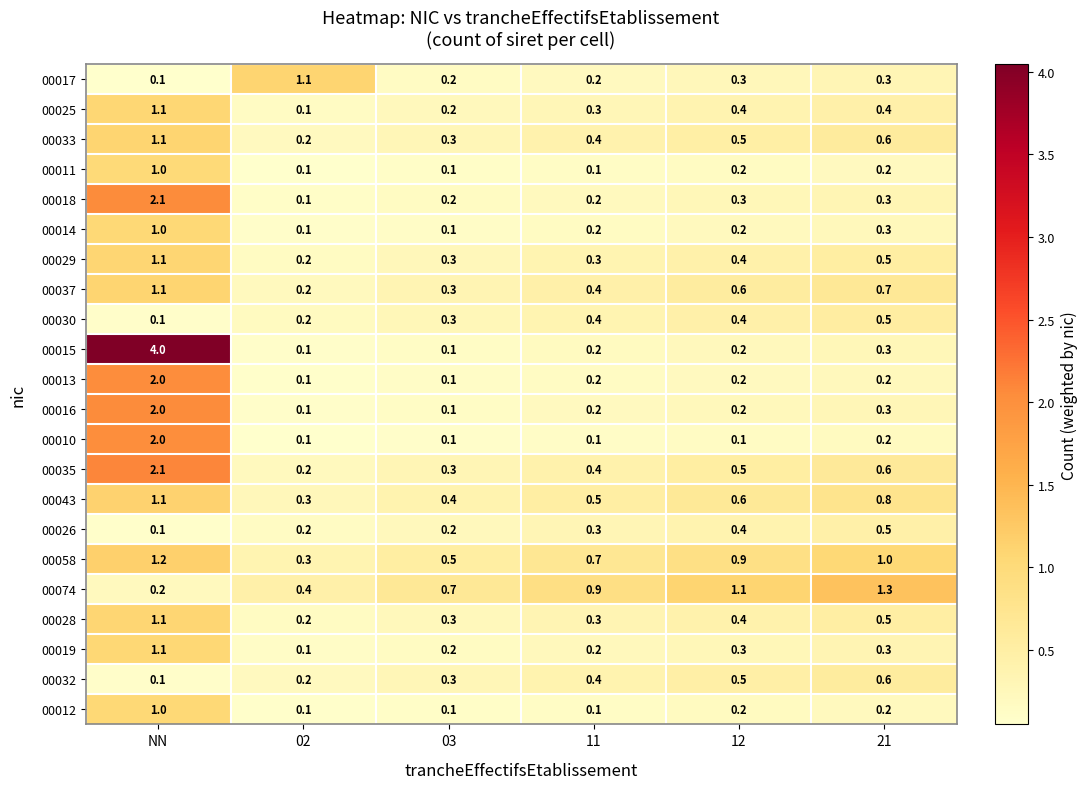

At which label does 00030 reach its minimum?

NN